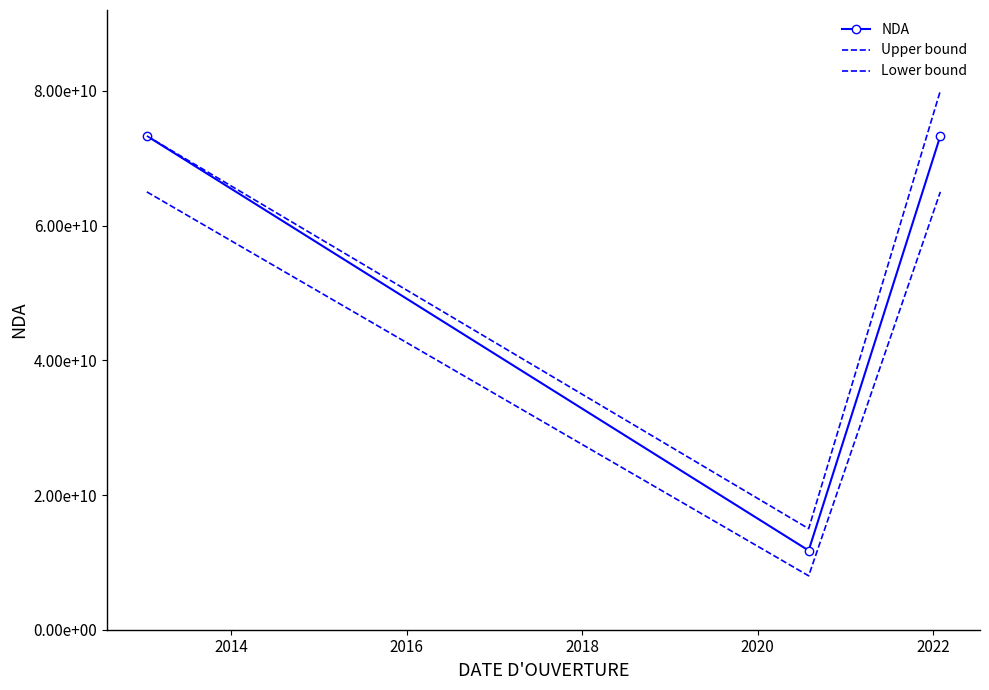

What is the difference between the maximum and minimum values in the Upper bound series?

65000000000